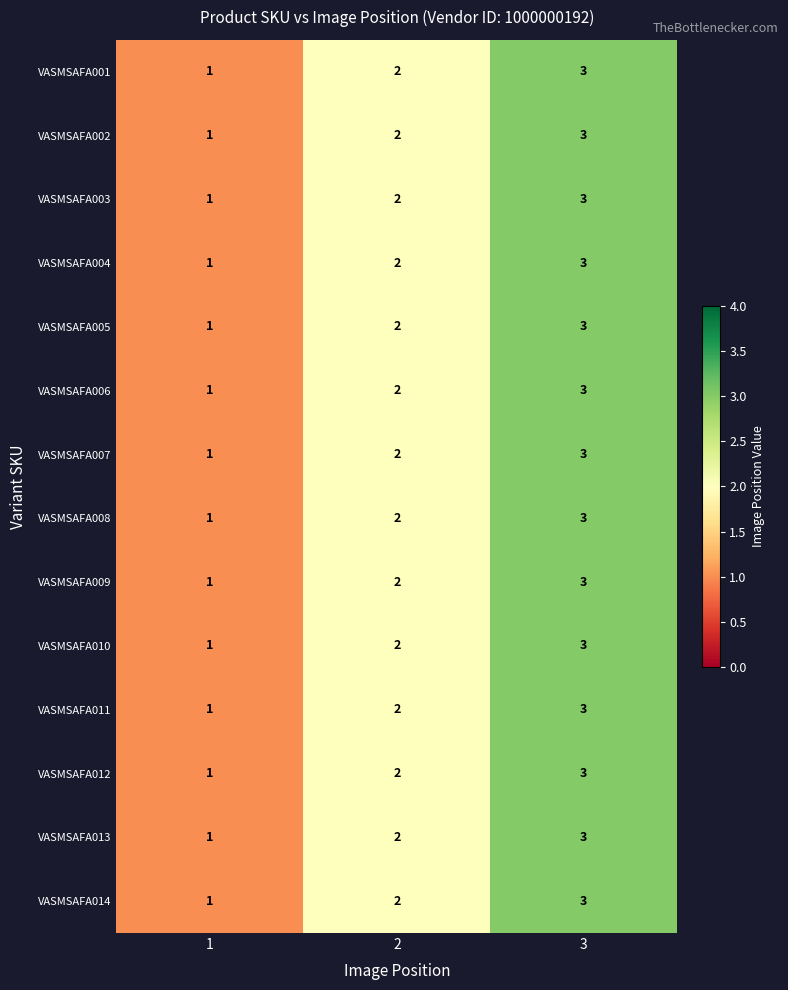

How many series are shown in this chart?

14